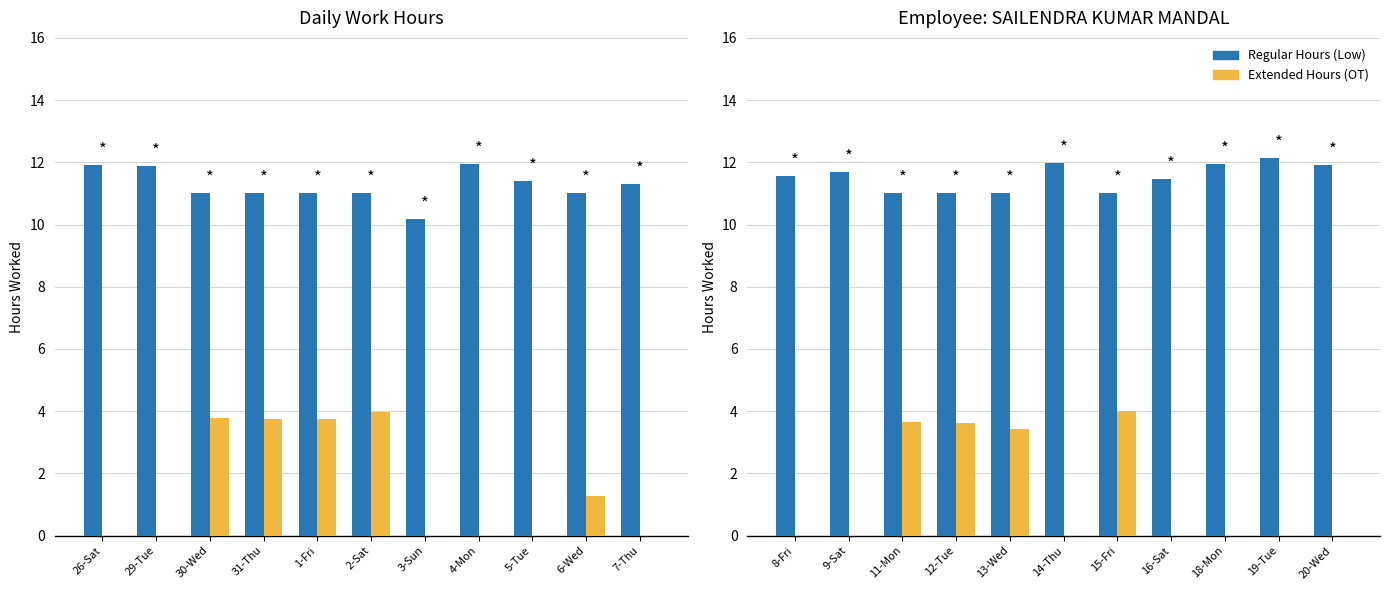

What is the difference between the maximum and second lowest values in the Regular Hours (Low) series?

1.1